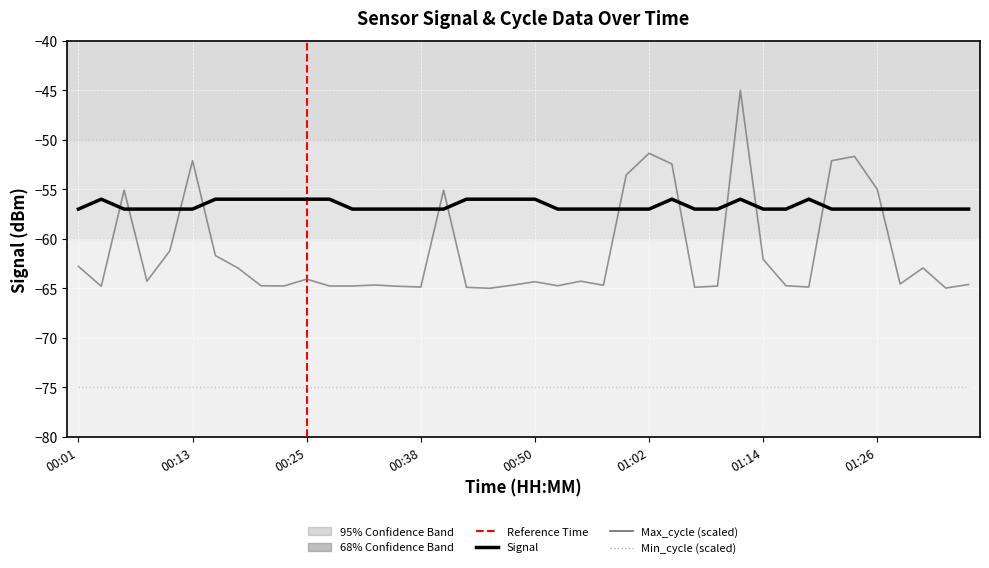

Which series has the widest spread of values?

Max_cycle (scaled)